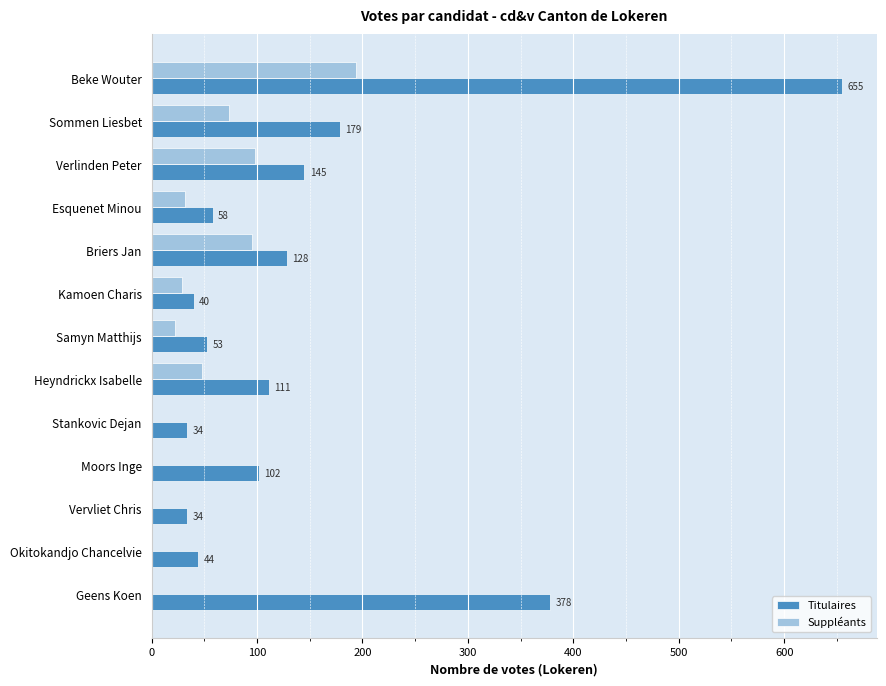

At which label is Titulaires closest to 344?

Geens Koen